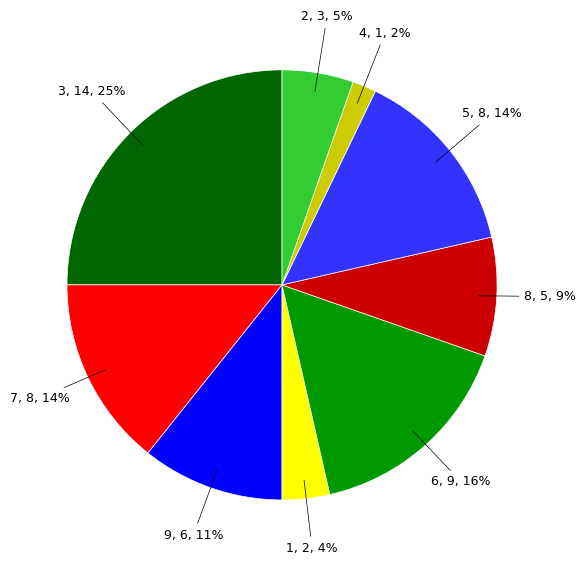

Count the number of slices in the pie.

9